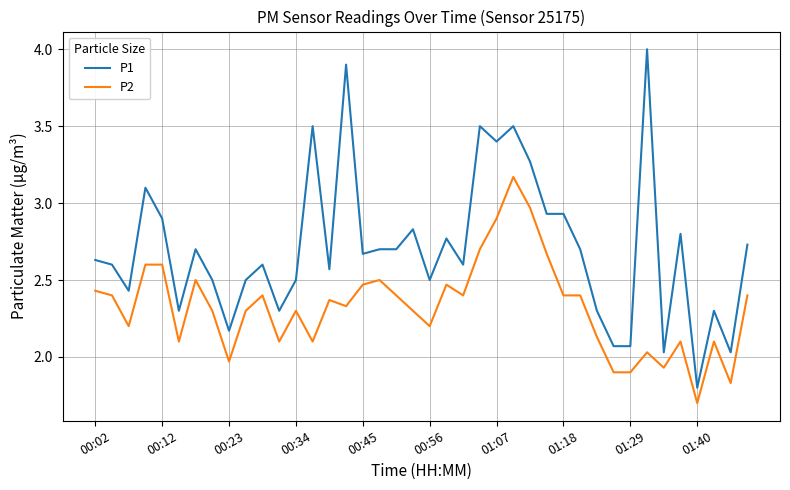

Does the chart display data point markers on the line(s)?

No